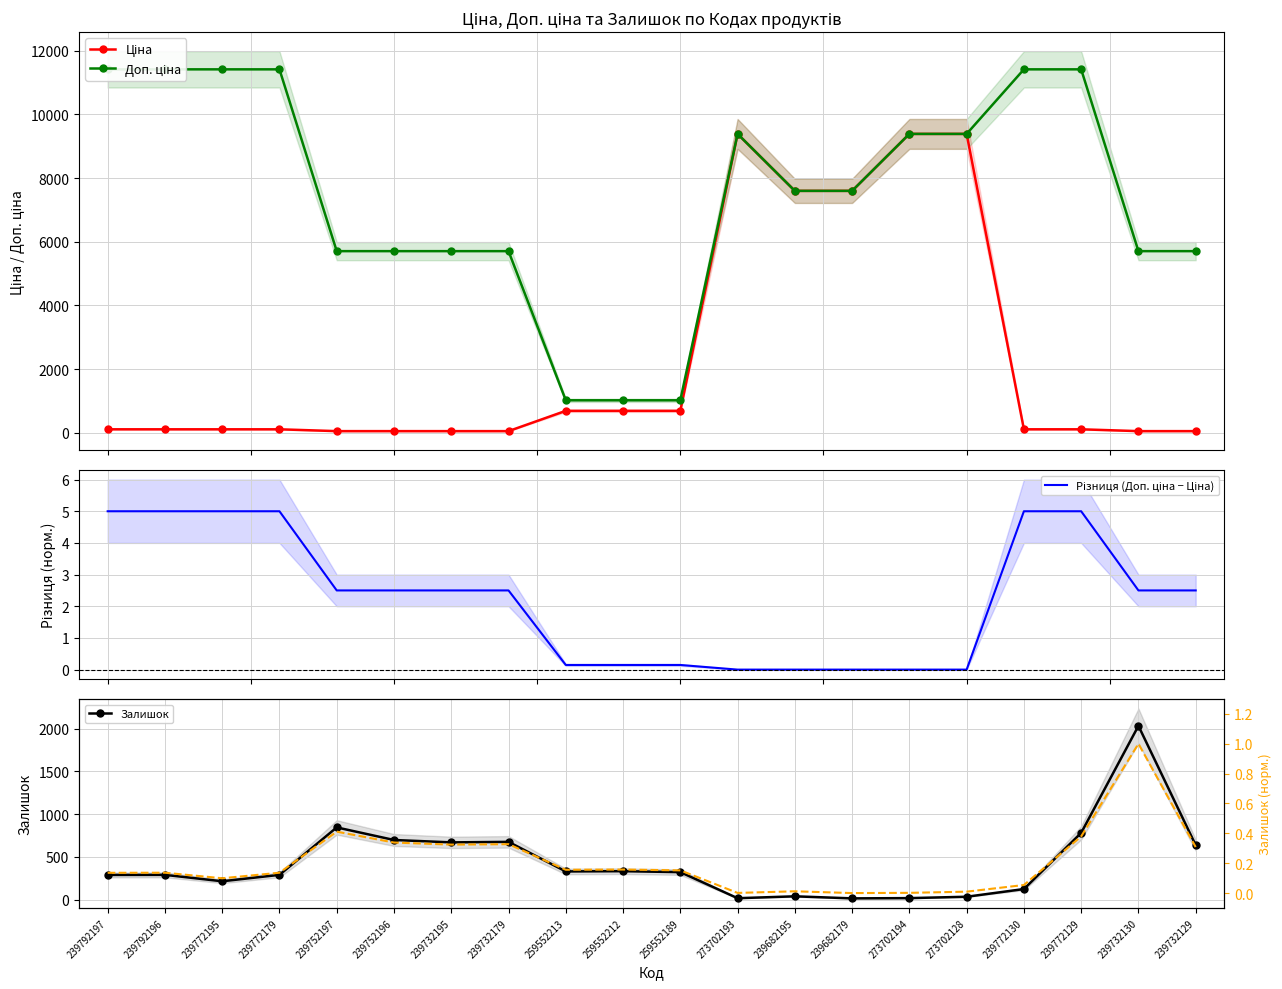

The Різниця (Доп. ціна − Ціна) series shows 0.0 at 273702194. True or false?

True